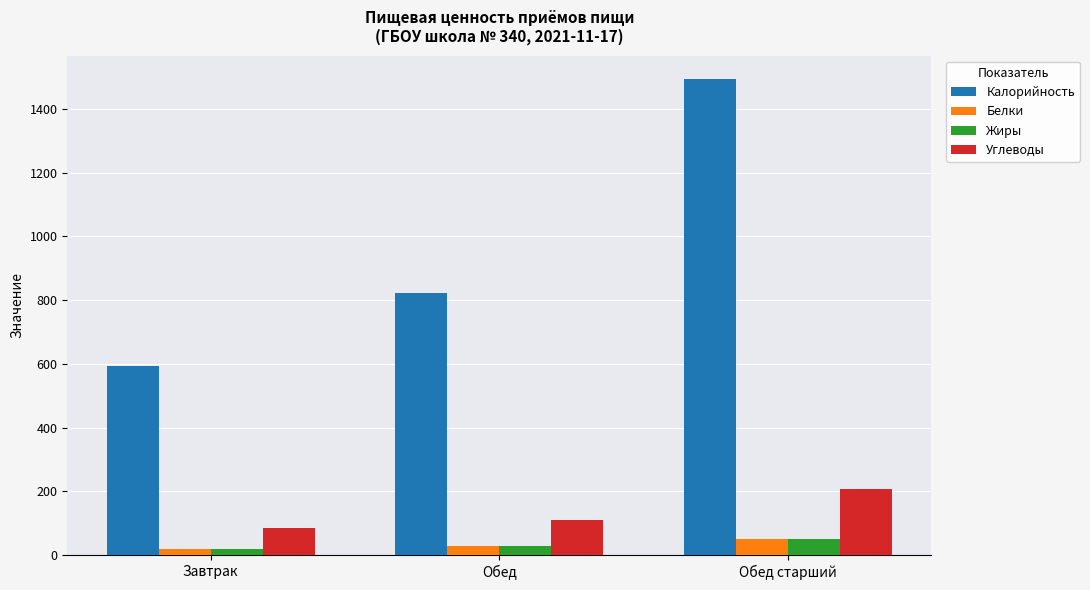

At how many categories does at least one series exceed 231?

3